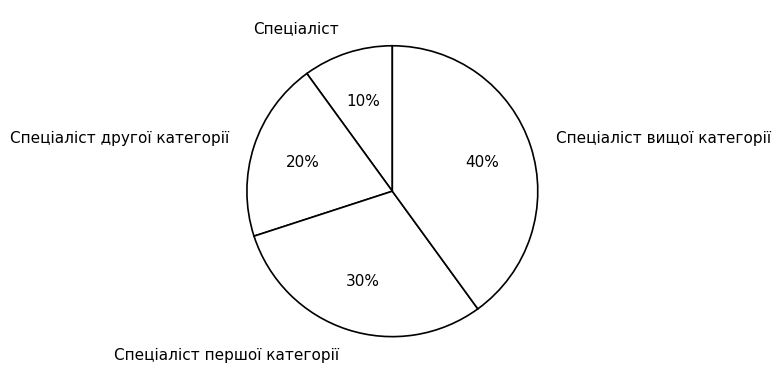

Is there any slice that represents more than half of the pie?

No